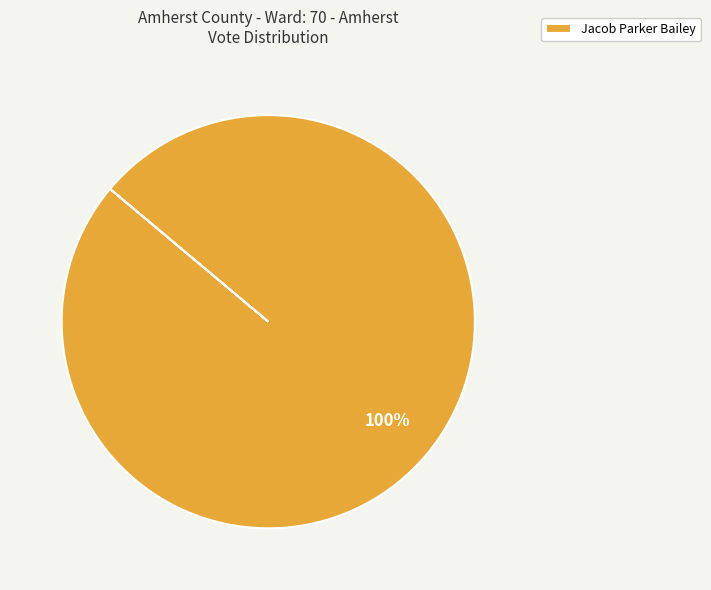

Does Jacob Parker Bailey account for over 50% of the chart?

Yes